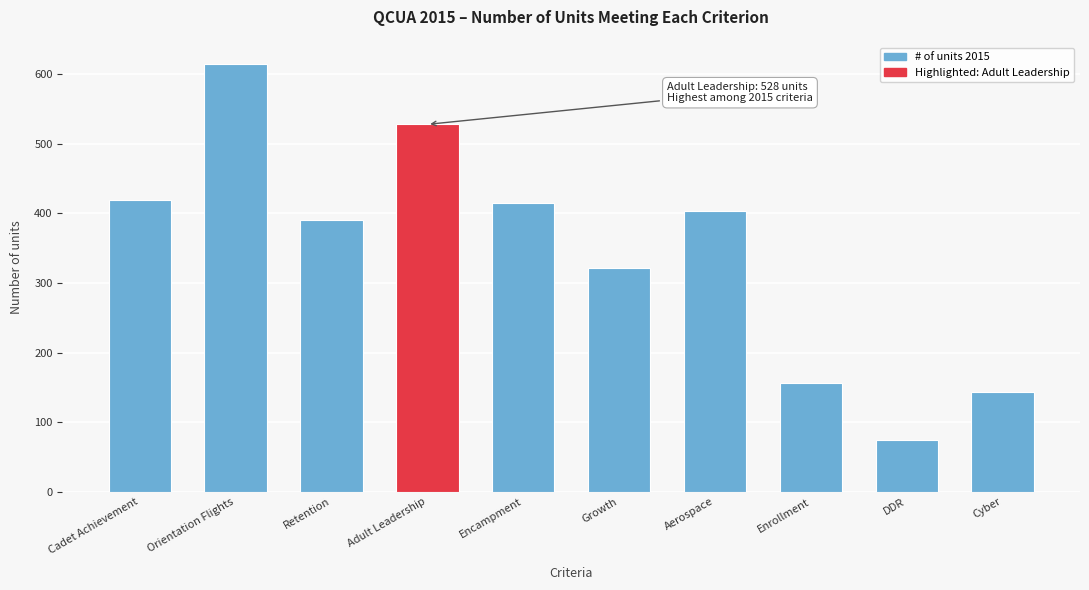

Reading left to right, list all the values displayed in this chart.

420	615	390	528	415	321	403	157	75	144